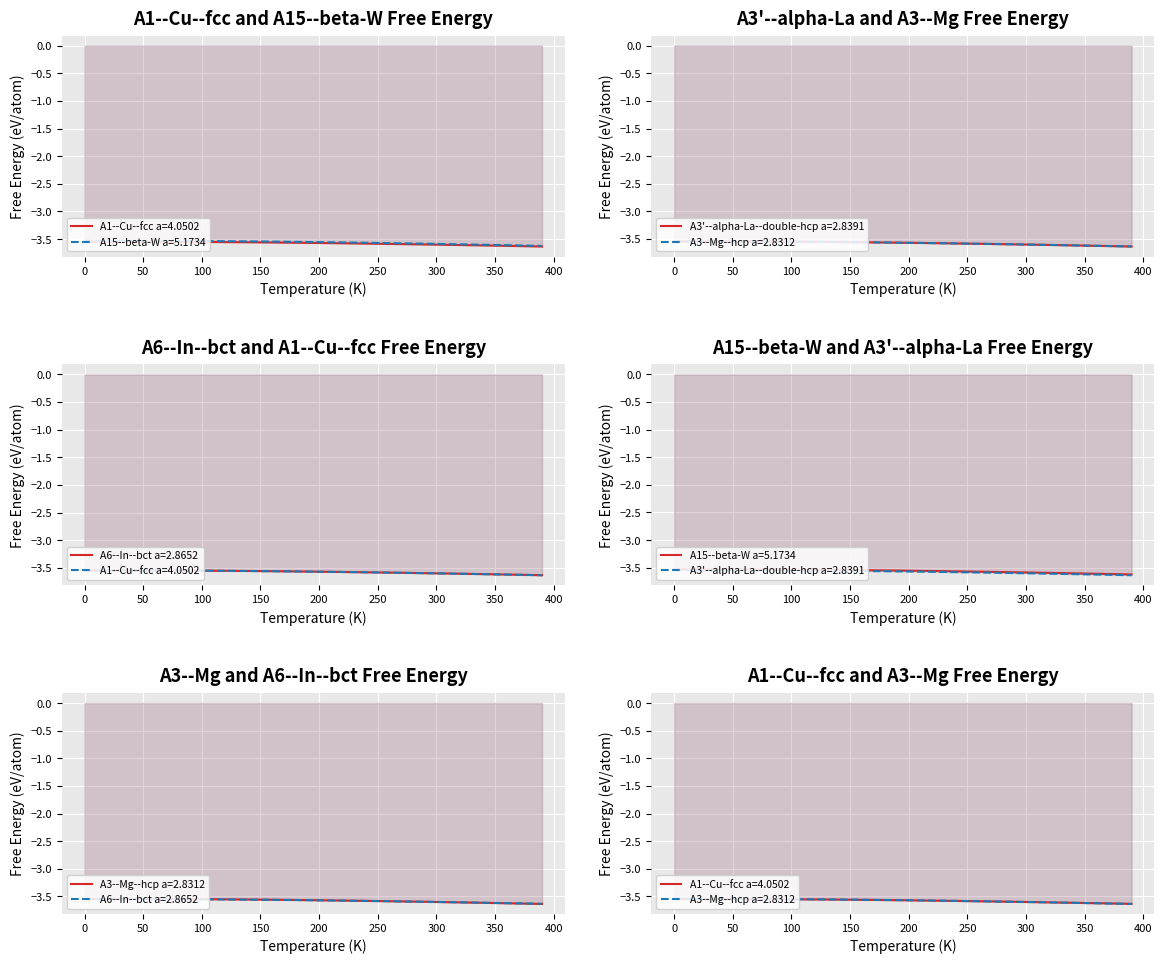

The A15--beta-W a=5.1734 series shows -3.5 at 100. True or false?

True